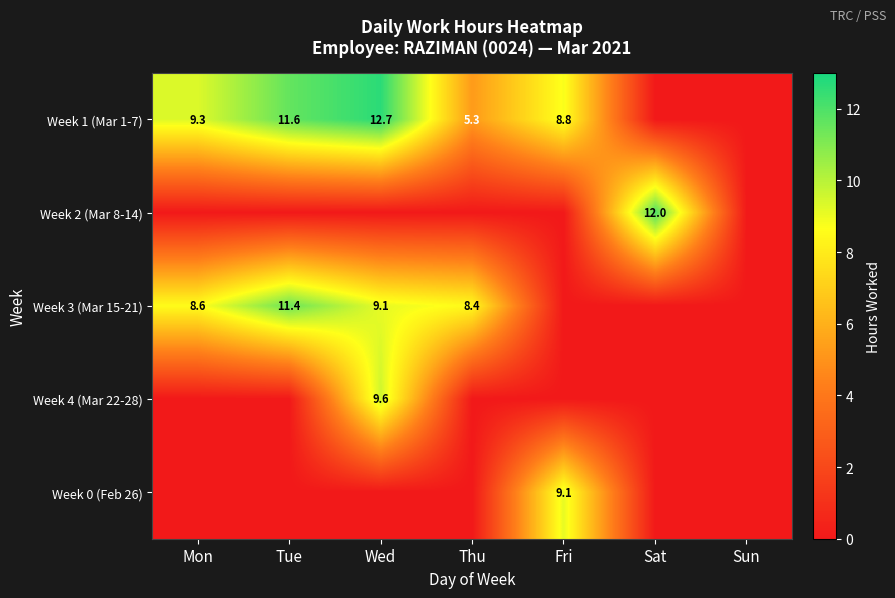

What is the difference between the Week 1 (Mar 1-7) values at Tue and Thu?

6.3